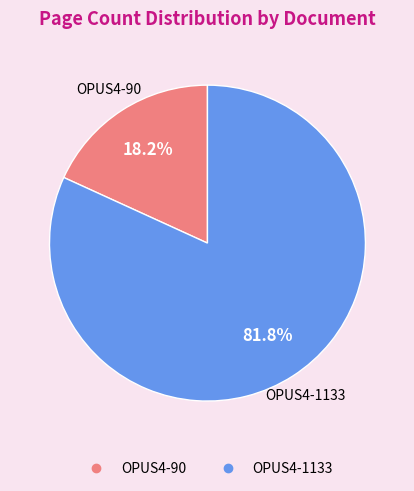

Rank the categories by value from lowest to highest.

OPUS4-90, OPUS4-1133